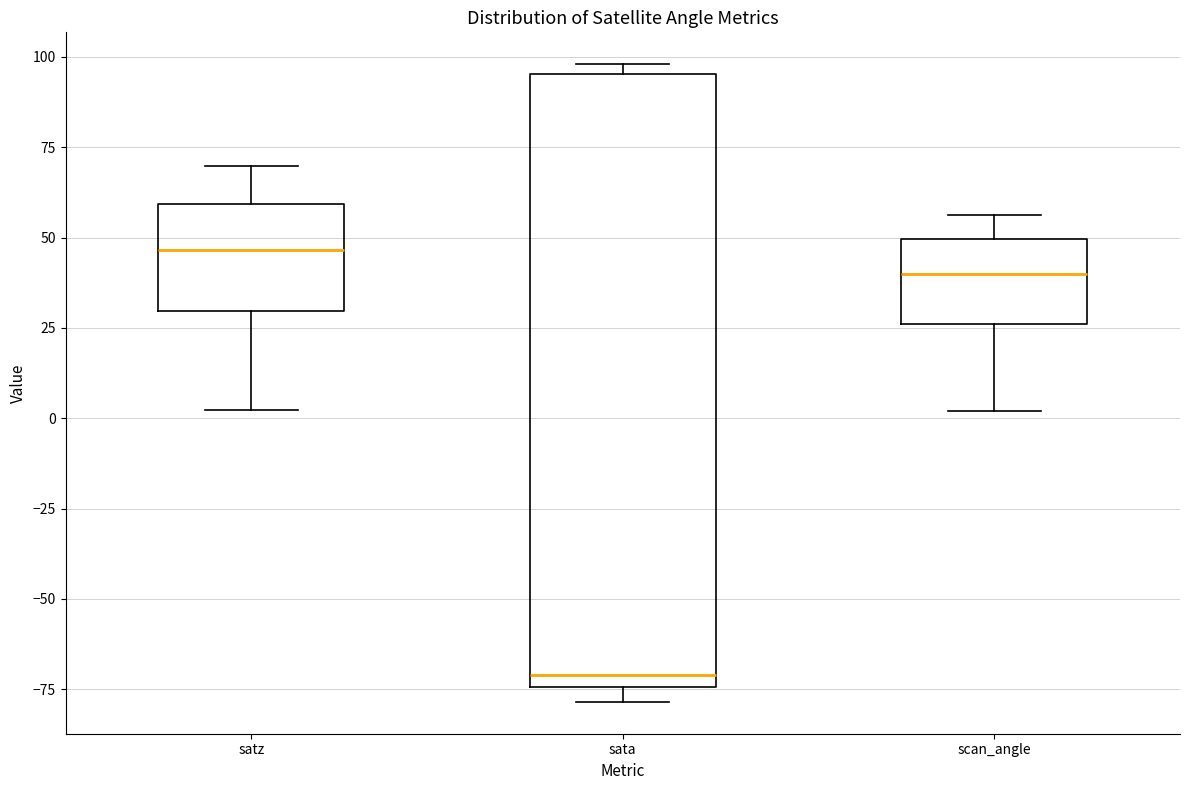

Reading left to right, read every box against the y-axis: the position of its median line, the range the box covers, and the ends of its whiskers. The values are not printed on the chart, so give them approximately, as read against the axis.

satz: median 45, box 30 to 60, whiskers 0 to 70
sata: median -70, box -75 to 95, whiskers -80 to 100
scan_angle: median 40, box 25 to 50, whiskers 0 to 55